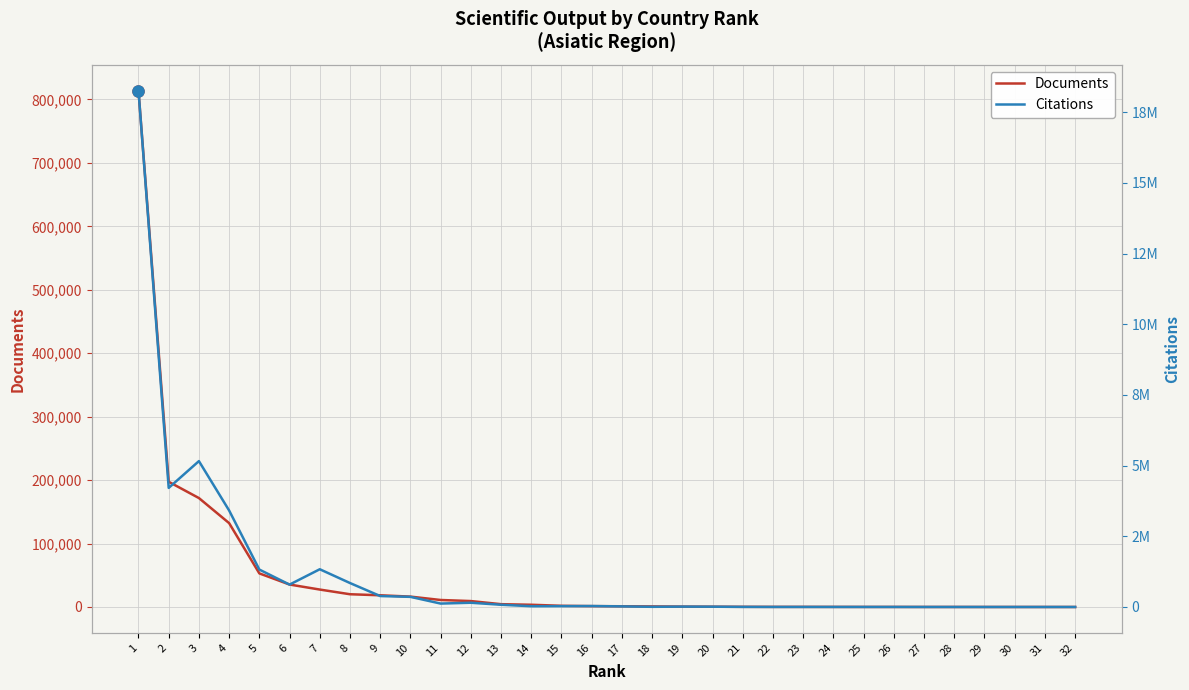

Rank the series at 20 from lowest to highest value.

Documents, Citations